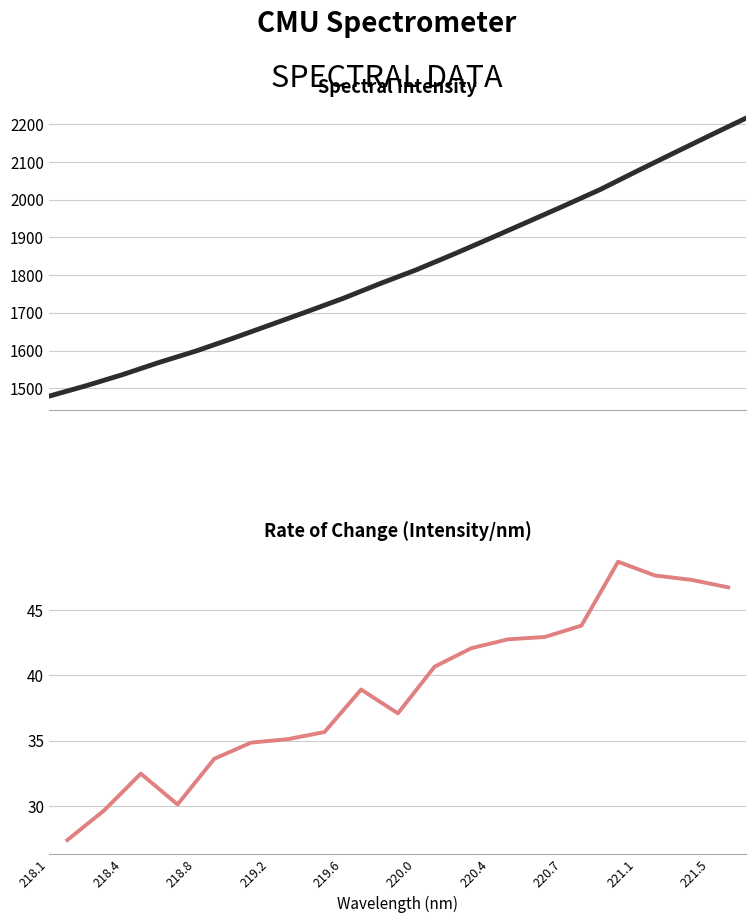

Count the number of categories in the chart.

20